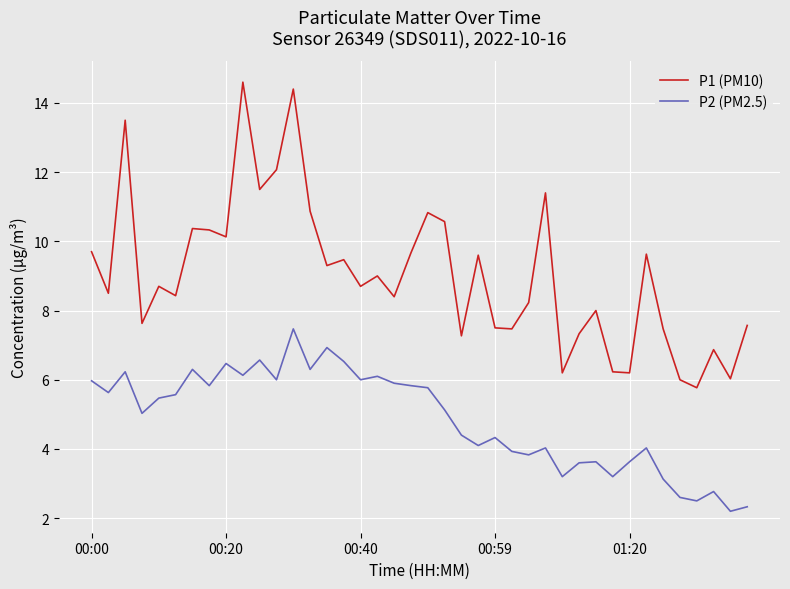

What is the highest value of the P1 (PM10) series?

14.6